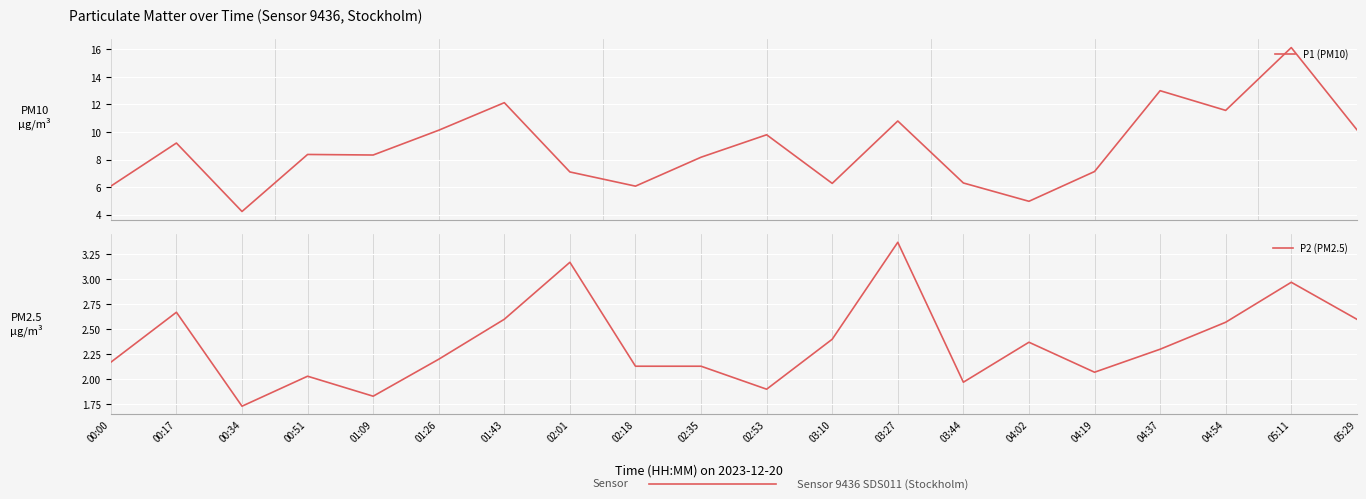

How many lines are shown in the chart?

2